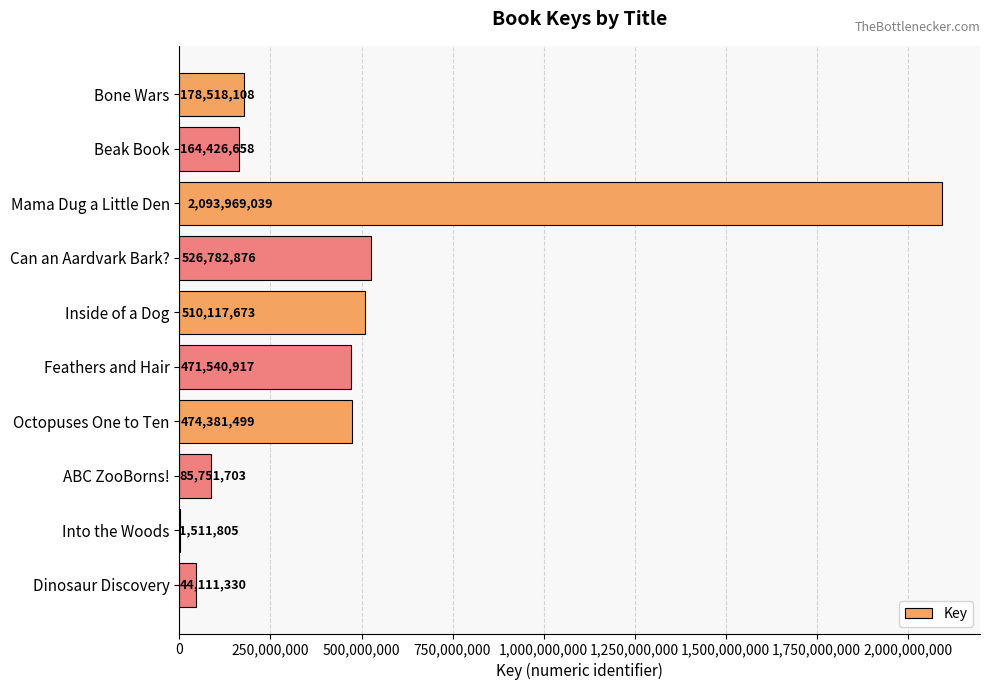

What is the sum of all values?

4551111608